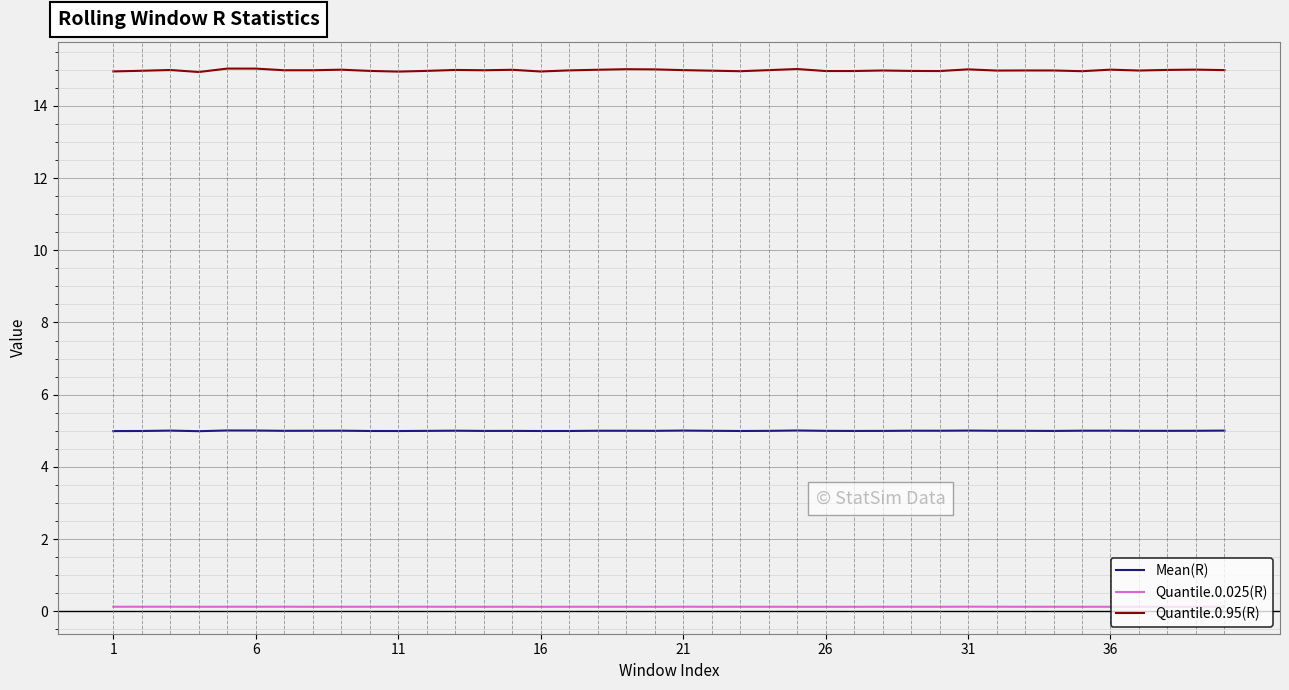

How many distinct data groups are displayed?

3